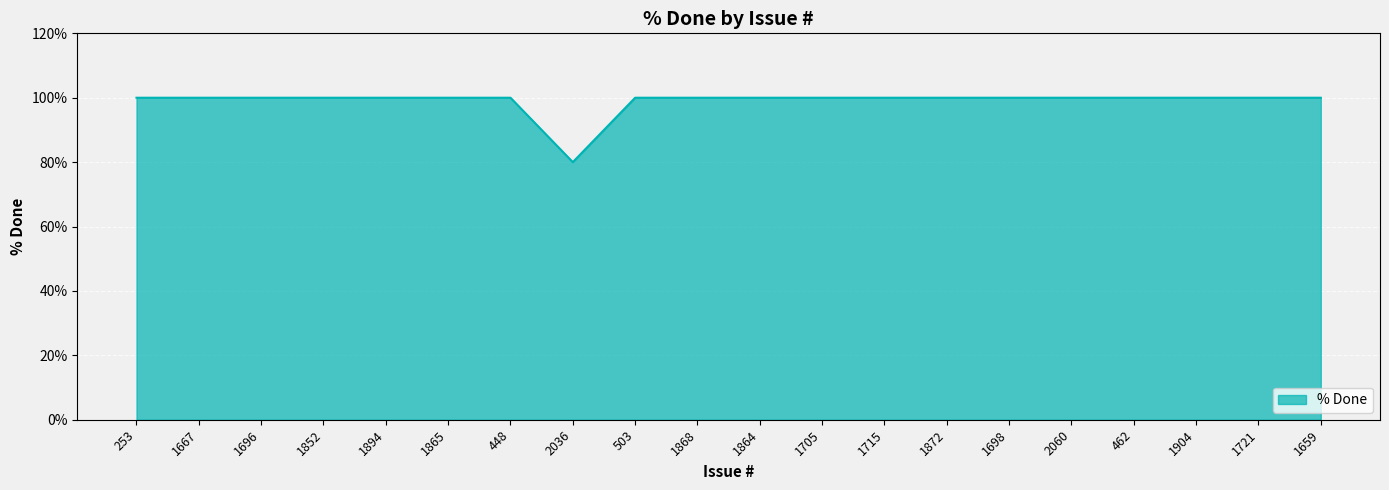

True or false: the data shows 48 at 1698.

False